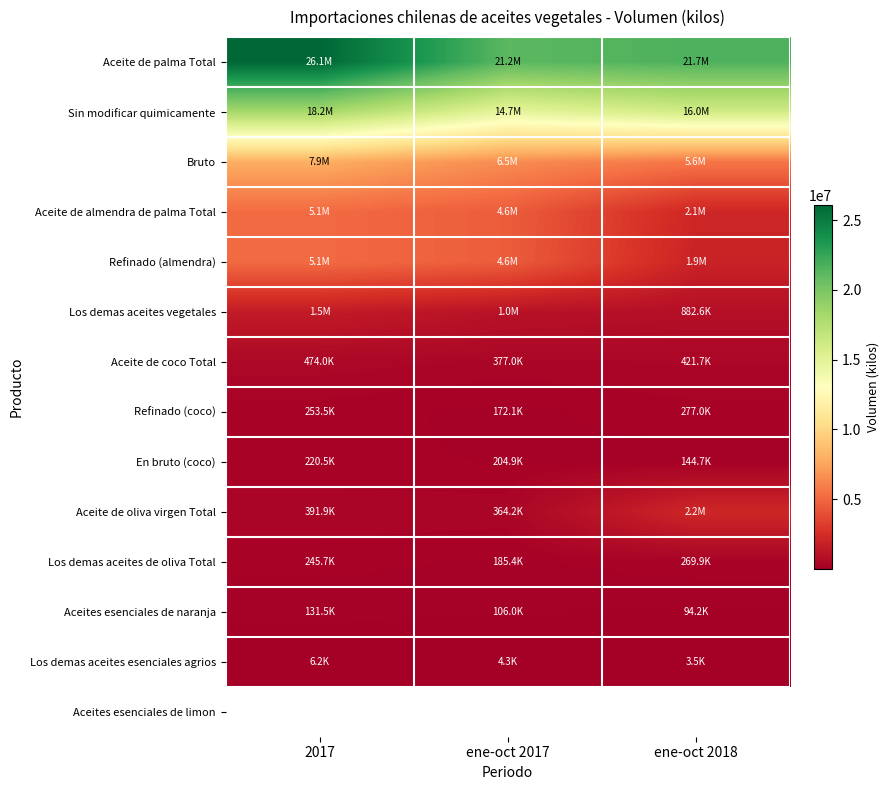

Rank the series by their maximum value, from lowest to highest.

Los demas aceites esenciales agrios, Aceites esenciales de naranja, En bruto (coco), Los demas aceites de oliva Total, Refinado (coco), Aceite de coco Total, Los demas aceites vegetales, Aceite de oliva virgen Total, Aceite de almendra de palma Total, Refinado (almendra), Bruto, Sin modificar quimicamente, Aceite de palma Total